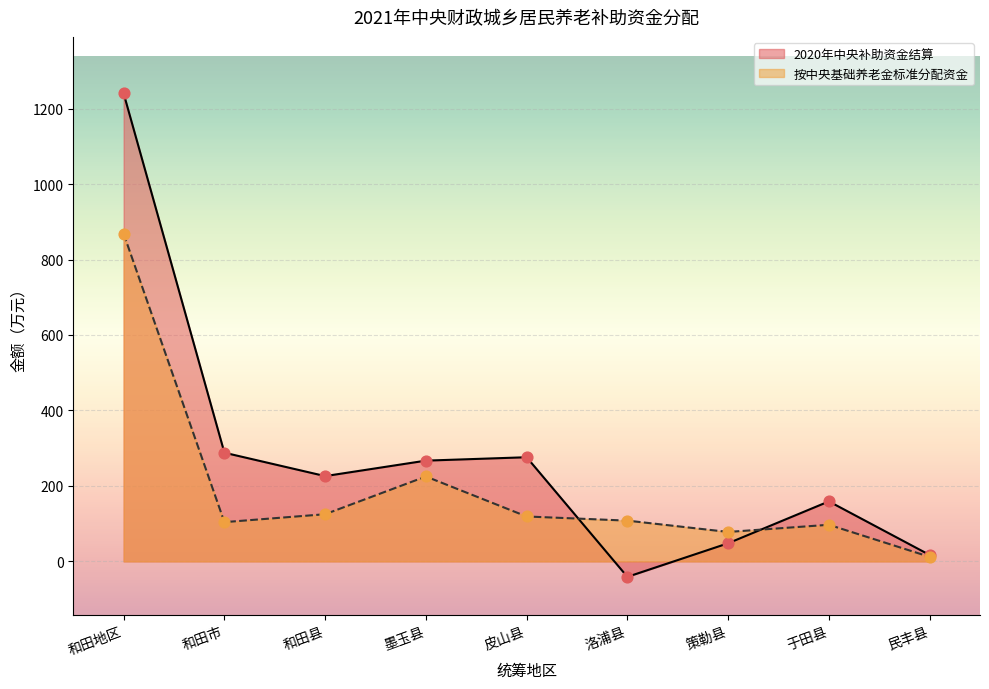

Which series contains the highest Y value?

2020年中央补助资金结算